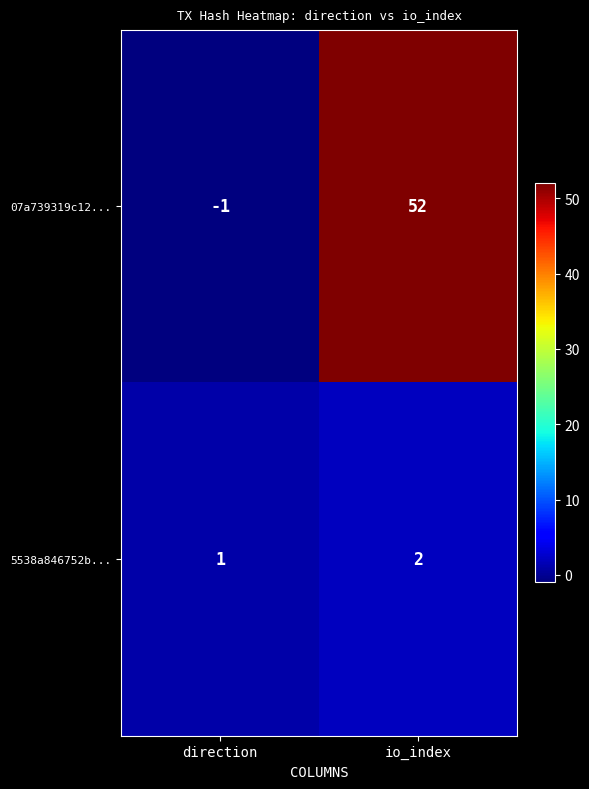

At which label is 5538a846752b... closest to 1?

direction